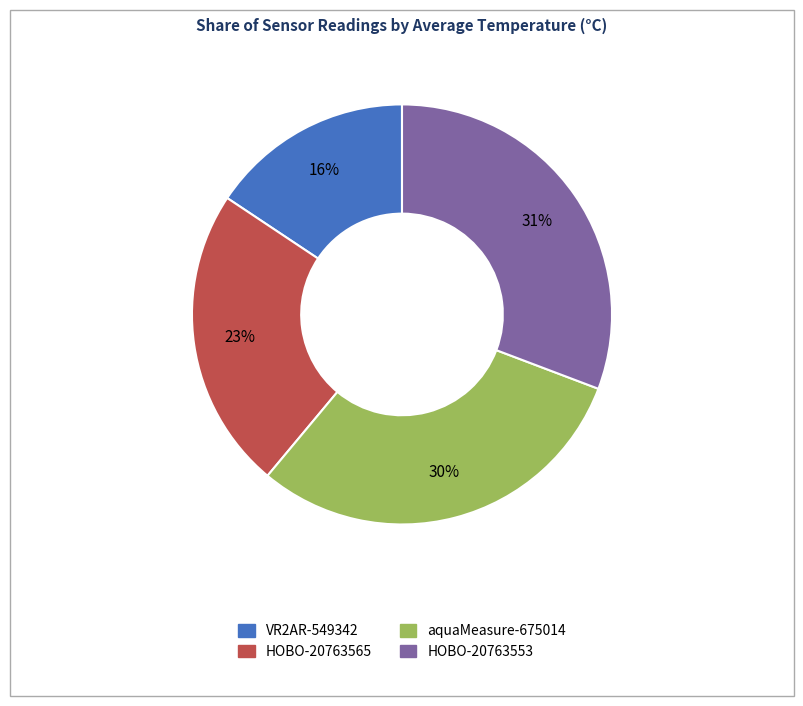

Is it true that aquaMeasure-675014 is 30% of the pie?

True